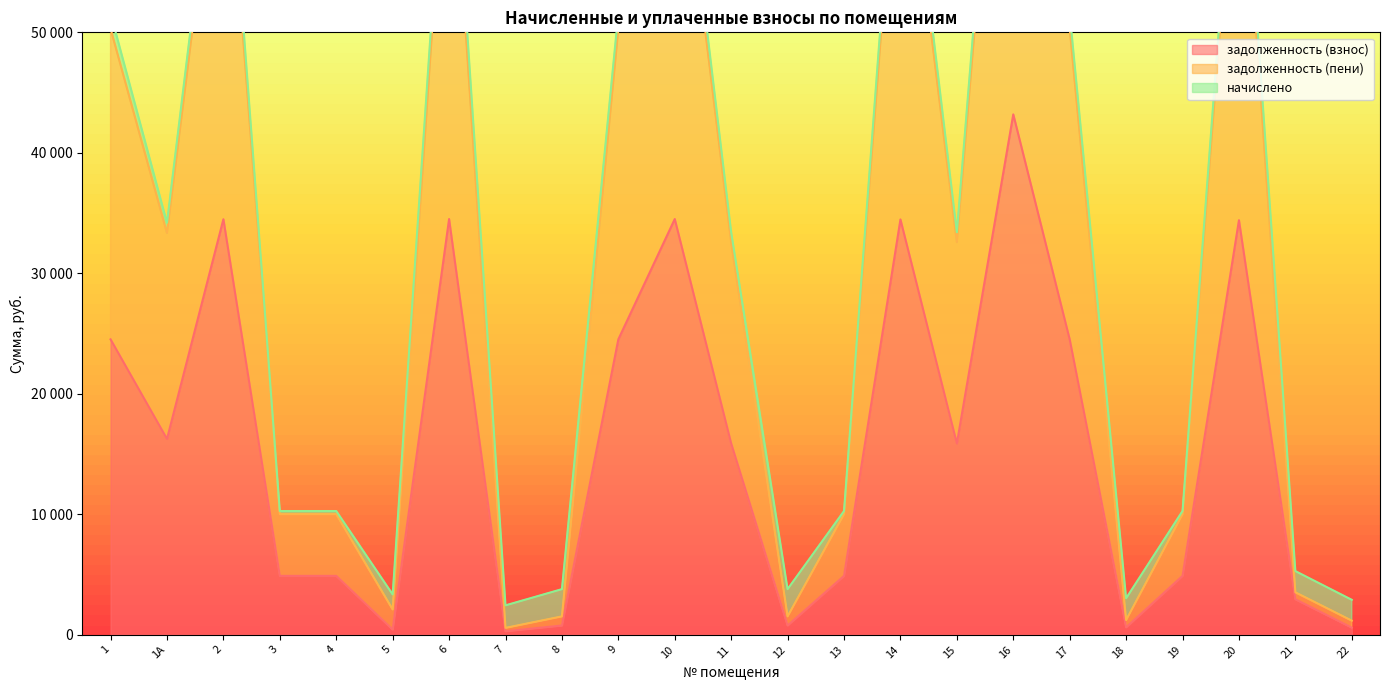

At which label does задолженность (пени) first exceed 32567?

1